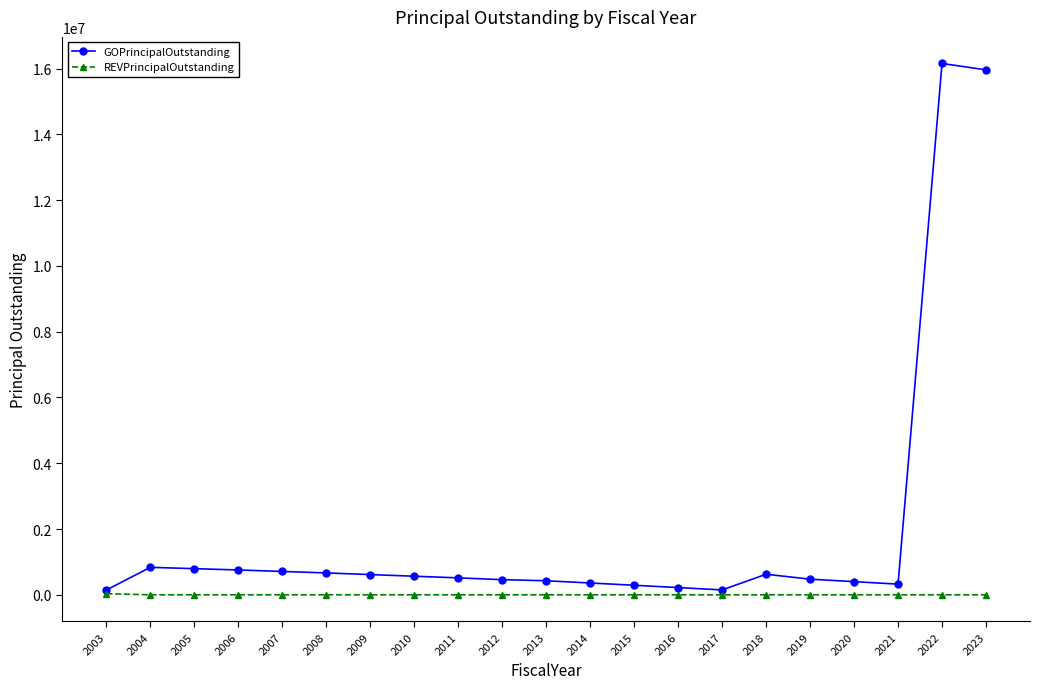

What is the value of the GOPrincipalOutstanding point at the 19th from the left?

324000